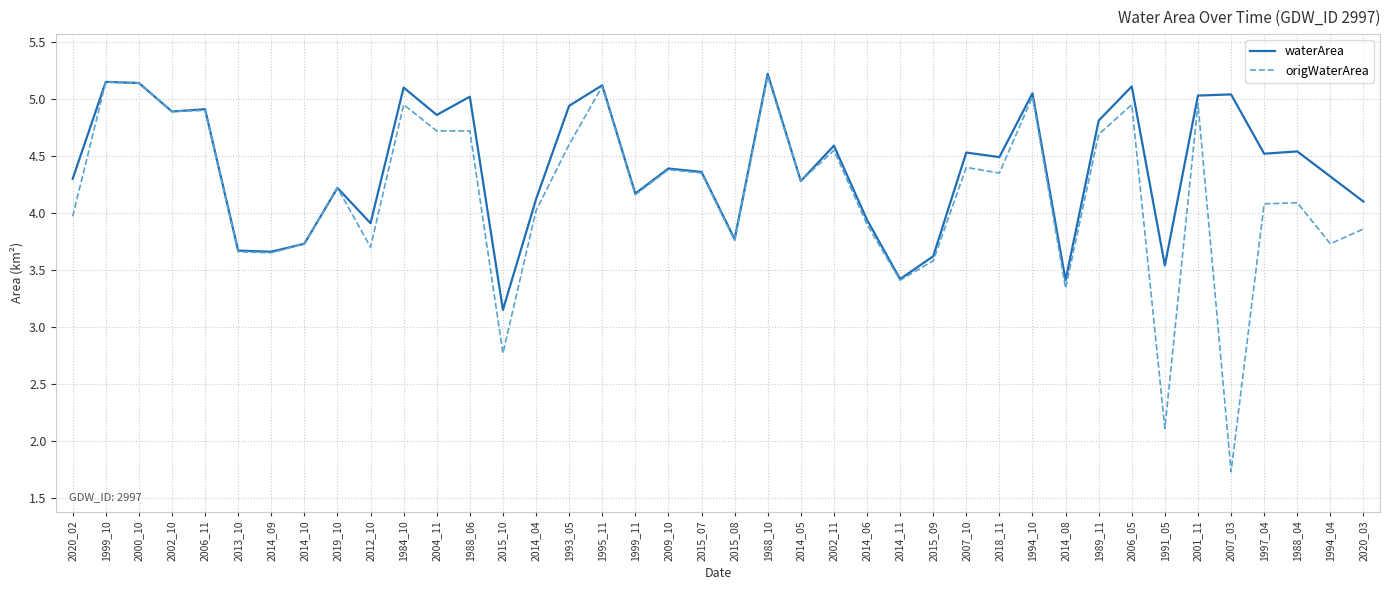

Which category has the lowest value in the origWaterArea series?

2007_03